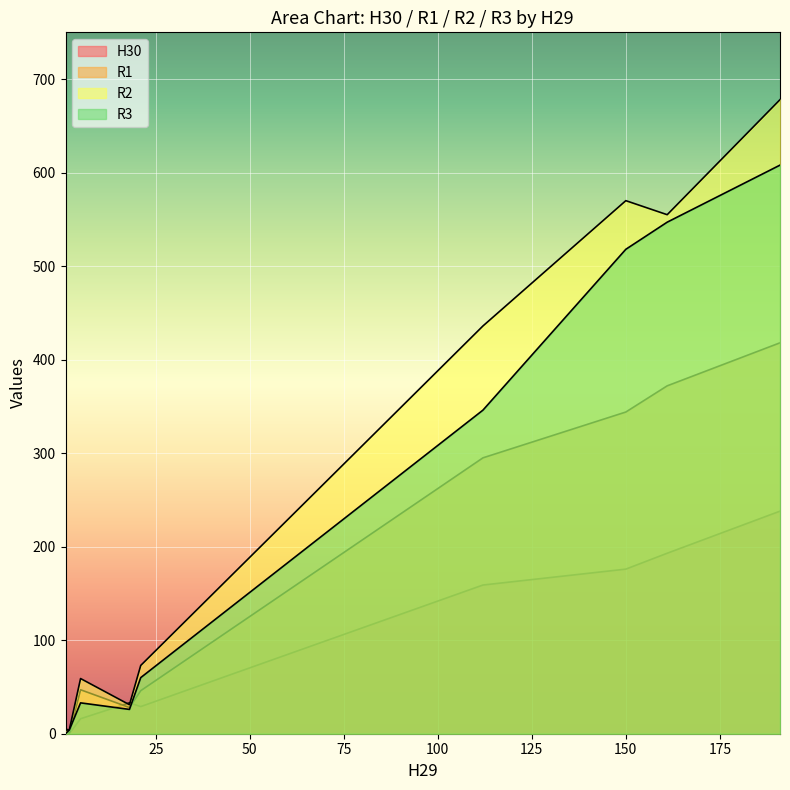

How many lines are shown in the chart?

4